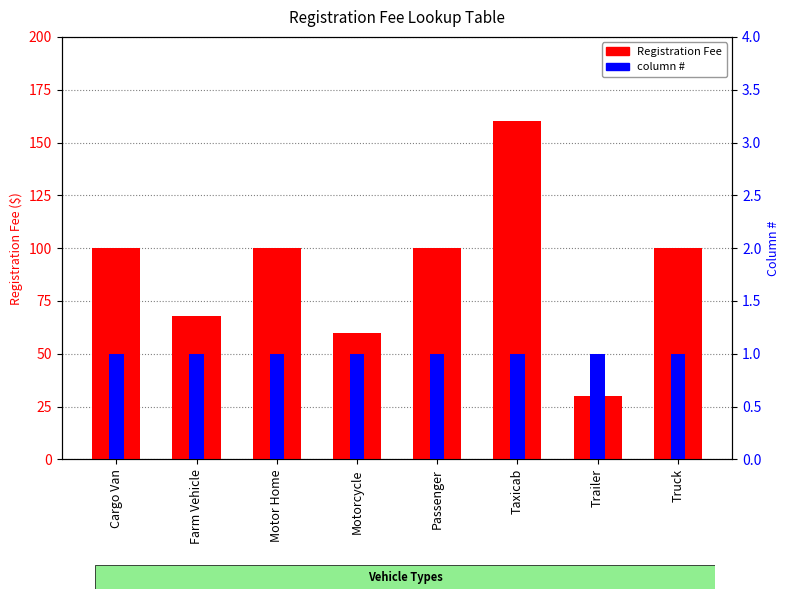

Which category has the lowest value in the Registration Fee series?

Trailer